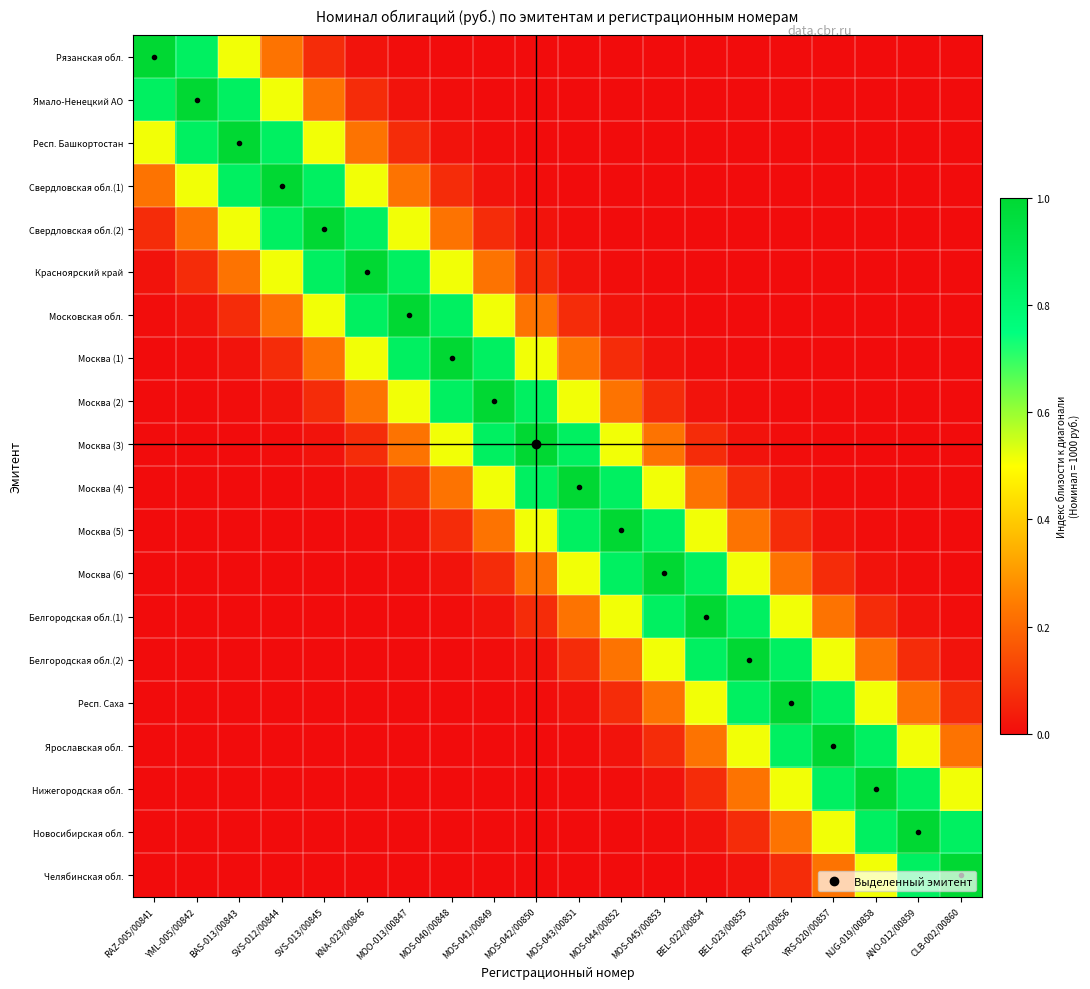

Reading right to left, list all the values displayed in this chart.

Рязанская обл.: CLB-002/00860=0.0	ANO-012/00859=0.0	NJG-019/00858=0.0	YRS-020/00857=0.0	RSY-022/00856=0.0	BEL-023/00855=0.0	BEL-022/00854=0.0	MOS-045/00853=0.0	MOS-044/00852=0.0	MOS-043/00851=0.0	MOS-042/00850=0.0	MOS-041/00849=0.0	MOS-040/00848=0.0	MOO-013/00847=0.0	KNA-023/00846=0.0	SVS-013/00845=0.1	SVS-012/00844=0.2	BAS-013/00843=0.5	YML-005/00842=0.8	RAZ-005/00841=1.0
Ямало-Ненецкий АО: CLB-002/00860=0.0	ANO-012/00859=0.0	NJG-019/00858=0.0	YRS-020/00857=0.0	RSY-022/00856=0.0	BEL-023/00855=0.0	BEL-022/00854=0.0	MOS-045/00853=0.0	MOS-044/00852=0.0	MOS-043/00851=0.0	MOS-042/00850=0.0	MOS-041/00849=0.0	MOS-040/00848=0.0	MOO-013/00847=0.0	KNA-023/00846=0.1	SVS-013/00845=0.2	SVS-012/00844=0.5	BAS-013/00843=0.8	YML-005/00842=1.0	RAZ-005/00841=0.8
Респ. Башкортостан: CLB-002/00860=0.0	ANO-012/00859=0.0	NJG-019/00858=0.0	YRS-020/00857=0.0	RSY-022/00856=0.0	BEL-023/00855=0.0	BEL-022/00854=0.0	MOS-045/00853=0.0	MOS-044/00852=0.0	MOS-043/00851=0.0	MOS-042/00850=0.0	MOS-041/00849=0.0	MOS-040/00848=0.0	MOO-013/00847=0.1	KNA-023/00846=0.2	SVS-013/00845=0.5	SVS-012/00844=0.8	BAS-013/00843=1.0	YML-005/00842=0.8	RAZ-005/00841=0.5
Свердловская обл.(1): CLB-002/00860=0.0	ANO-012/00859=0.0	NJG-019/00858=0.0	YRS-020/00857=0.0	RSY-022/00856=0.0	BEL-023/00855=0.0	BEL-022/00854=0.0	MOS-045/00853=0.0	MOS-044/00852=0.0	MOS-043/00851=0.0	MOS-042/00850=0.0	MOS-041/00849=0.0	MOS-040/00848=0.1	MOO-013/00847=0.2	KNA-023/00846=0.5	SVS-013/00845=0.8	SVS-012/00844=1.0	BAS-013/00843=0.8	YML-005/00842=0.5	RAZ-005/00841=0.2
Свердловская обл.(2): CLB-002/00860=0.0	ANO-012/00859=0.0	NJG-019/00858=0.0	YRS-020/00857=0.0	RSY-022/00856=0.0	BEL-023/00855=0.0	BEL-022/00854=0.0	MOS-045/00853=0.0	MOS-044/00852=0.0	MOS-043/00851=0.0	MOS-042/00850=0.0	MOS-041/00849=0.1	MOS-040/00848=0.2	MOO-013/00847=0.5	KNA-023/00846=0.8	SVS-013/00845=1.0	SVS-012/00844=0.8	BAS-013/00843=0.5	YML-005/00842=0.2	RAZ-005/00841=0.1
Красноярский край: CLB-002/00860=0.0	ANO-012/00859=0.0	NJG-019/00858=0.0	YRS-020/00857=0.0	RSY-022/00856=0.0	BEL-023/00855=0.0	BEL-022/00854=0.0	MOS-045/00853=0.0	MOS-044/00852=0.0	MOS-043/00851=0.0	MOS-042/00850=0.1	MOS-041/00849=0.2	MOS-040/00848=0.5	MOO-013/00847=0.8	KNA-023/00846=1.0	SVS-013/00845=0.8	SVS-012/00844=0.5	BAS-013/00843=0.2	YML-005/00842=0.1	RAZ-005/00841=0.0
Московская обл.: CLB-002/00860=0.0	ANO-012/00859=0.0	NJG-019/00858=0.0	YRS-020/00857=0.0	RSY-022/00856=0.0	BEL-023/00855=0.0	BEL-022/00854=0.0	MOS-045/00853=0.0	MOS-044/00852=0.0	MOS-043/00851=0.1	MOS-042/00850=0.2	MOS-041/00849=0.5	MOS-040/00848=0.8	MOO-013/00847=1.0	KNA-023/00846=0.8	SVS-013/00845=0.5	SVS-012/00844=0.2	BAS-013/00843=0.1	YML-005/00842=0.0	RAZ-005/00841=0.0
Москва (1): CLB-002/00860=0.0	ANO-012/00859=0.0	NJG-019/00858=0.0	YRS-020/00857=0.0	RSY-022/00856=0.0	BEL-023/00855=0.0	BEL-022/00854=0.0	MOS-045/00853=0.0	MOS-044/00852=0.1	MOS-043/00851=0.2	MOS-042/00850=0.5	MOS-041/00849=0.8	MOS-040/00848=1.0	MOO-013/00847=0.8	KNA-023/00846=0.5	SVS-013/00845=0.2	SVS-012/00844=0.1	BAS-013/00843=0.0	YML-005/00842=0.0	RAZ-005/00841=0.0
Москва (2): CLB-002/00860=0.0	ANO-012/00859=0.0	NJG-019/00858=0.0	YRS-020/00857=0.0	RSY-022/00856=0.0	BEL-023/00855=0.0	BEL-022/00854=0.0	MOS-045/00853=0.1	MOS-044/00852=0.2	MOS-043/00851=0.5	MOS-042/00850=0.8	MOS-041/00849=1.0	MOS-040/00848=0.8	MOO-013/00847=0.5	KNA-023/00846=0.2	SVS-013/00845=0.1	SVS-012/00844=0.0	BAS-013/00843=0.0	YML-005/00842=0.0	RAZ-005/00841=0.0
Москва (3): CLB-002/00860=0.0	ANO-012/00859=0.0	NJG-019/00858=0.0	YRS-020/00857=0.0	RSY-022/00856=0.0	BEL-023/00855=0.0	BEL-022/00854=0.1	MOS-045/00853=0.2	MOS-044/00852=0.5	MOS-043/00851=0.8	MOS-042/00850=1.0	MOS-041/00849=0.8	MOS-040/00848=0.5	MOO-013/00847=0.2	KNA-023/00846=0.1	SVS-013/00845=0.0	SVS-012/00844=0.0	BAS-013/00843=0.0	YML-005/00842=0.0	RAZ-005/00841=0.0
Москва (4): CLB-002/00860=0.0	ANO-012/00859=0.0	NJG-019/00858=0.0	YRS-020/00857=0.0	RSY-022/00856=0.0	BEL-023/00855=0.1	BEL-022/00854=0.2	MOS-045/00853=0.5	MOS-044/00852=0.8	MOS-043/00851=1.0	MOS-042/00850=0.8	MOS-041/00849=0.5	MOS-040/00848=0.2	MOO-013/00847=0.1	KNA-023/00846=0.0	SVS-013/00845=0.0	SVS-012/00844=0.0	BAS-013/00843=0.0	YML-005/00842=0.0	RAZ-005/00841=0.0
Москва (5): CLB-002/00860=0.0	ANO-012/00859=0.0	NJG-019/00858=0.0	YRS-020/00857=0.0	RSY-022/00856=0.1	BEL-023/00855=0.2	BEL-022/00854=0.5	MOS-045/00853=0.8	MOS-044/00852=1.0	MOS-043/00851=0.8	MOS-042/00850=0.5	MOS-041/00849=0.2	MOS-040/00848=0.1	MOO-013/00847=0.0	KNA-023/00846=0.0	SVS-013/00845=0.0	SVS-012/00844=0.0	BAS-013/00843=0.0	YML-005/00842=0.0	RAZ-005/00841=0.0
Москва (6): CLB-002/00860=0.0	ANO-012/00859=0.0	NJG-019/00858=0.0	YRS-020/00857=0.1	RSY-022/00856=0.2	BEL-023/00855=0.5	BEL-022/00854=0.8	MOS-045/00853=1.0	MOS-044/00852=0.8	MOS-043/00851=0.5	MOS-042/00850=0.2	MOS-041/00849=0.1	MOS-040/00848=0.0	MOO-013/00847=0.0	KNA-023/00846=0.0	SVS-013/00845=0.0	SVS-012/00844=0.0	BAS-013/00843=0.0	YML-005/00842=0.0	RAZ-005/00841=0.0
Белгородская обл.(1): CLB-002/00860=0.0	ANO-012/00859=0.0	NJG-019/00858=0.1	YRS-020/00857=0.2	RSY-022/00856=0.5	BEL-023/00855=0.8	BEL-022/00854=1.0	MOS-045/00853=0.8	MOS-044/00852=0.5	MOS-043/00851=0.2	MOS-042/00850=0.1	MOS-041/00849=0.0	MOS-040/00848=0.0	MOO-013/00847=0.0	KNA-023/00846=0.0	SVS-013/00845=0.0	SVS-012/00844=0.0	BAS-013/00843=0.0	YML-005/00842=0.0	RAZ-005/00841=0.0
Белгородская обл.(2): CLB-002/00860=0.0	ANO-012/00859=0.1	NJG-019/00858=0.2	YRS-020/00857=0.5	RSY-022/00856=0.8	BEL-023/00855=1.0	BEL-022/00854=0.8	MOS-045/00853=0.5	MOS-044/00852=0.2	MOS-043/00851=0.1	MOS-042/00850=0.0	MOS-041/00849=0.0	MOS-040/00848=0.0	MOO-013/00847=0.0	KNA-023/00846=0.0	SVS-013/00845=0.0	SVS-012/00844=0.0	BAS-013/00843=0.0	YML-005/00842=0.0	RAZ-005/00841=0.0
Респ. Саха: CLB-002/00860=0.1	ANO-012/00859=0.2	NJG-019/00858=0.5	YRS-020/00857=0.8	RSY-022/00856=1.0	BEL-023/00855=0.8	BEL-022/00854=0.5	MOS-045/00853=0.2	MOS-044/00852=0.1	MOS-043/00851=0.0	MOS-042/00850=0.0	MOS-041/00849=0.0	MOS-040/00848=0.0	MOO-013/00847=0.0	KNA-023/00846=0.0	SVS-013/00845=0.0	SVS-012/00844=0.0	BAS-013/00843=0.0	YML-005/00842=0.0	RAZ-005/00841=0.0
Ярославская обл.: CLB-002/00860=0.2	ANO-012/00859=0.5	NJG-019/00858=0.8	YRS-020/00857=1.0	RSY-022/00856=0.8	BEL-023/00855=0.5	BEL-022/00854=0.2	MOS-045/00853=0.1	MOS-044/00852=0.0	MOS-043/00851=0.0	MOS-042/00850=0.0	MOS-041/00849=0.0	MOS-040/00848=0.0	MOO-013/00847=0.0	KNA-023/00846=0.0	SVS-013/00845=0.0	SVS-012/00844=0.0	BAS-013/00843=0.0	YML-005/00842=0.0	RAZ-005/00841=0.0
Нижегородская обл.: CLB-002/00860=0.5	ANO-012/00859=0.8	NJG-019/00858=1.0	YRS-020/00857=0.8	RSY-022/00856=0.5	BEL-023/00855=0.2	BEL-022/00854=0.1	MOS-045/00853=0.0	MOS-044/00852=0.0	MOS-043/00851=0.0	MOS-042/00850=0.0	MOS-041/00849=0.0	MOS-040/00848=0.0	MOO-013/00847=0.0	KNA-023/00846=0.0	SVS-013/00845=0.0	SVS-012/00844=0.0	BAS-013/00843=0.0	YML-005/00842=0.0	RAZ-005/00841=0.0
Новосибирская обл.: CLB-002/00860=0.8	ANO-012/00859=1.0	NJG-019/00858=0.8	YRS-020/00857=0.5	RSY-022/00856=0.2	BEL-023/00855=0.1	BEL-022/00854=0.0	MOS-045/00853=0.0	MOS-044/00852=0.0	MOS-043/00851=0.0	MOS-042/00850=0.0	MOS-041/00849=0.0	MOS-040/00848=0.0	MOO-013/00847=0.0	KNA-023/00846=0.0	SVS-013/00845=0.0	SVS-012/00844=0.0	BAS-013/00843=0.0	YML-005/00842=0.0	RAZ-005/00841=0.0
Челябинская обл.: CLB-002/00860=1.0	ANO-012/00859=0.8	NJG-019/00858=0.5	YRS-020/00857=0.2	RSY-022/00856=0.1	BEL-023/00855=0.0	BEL-022/00854=0.0	MOS-045/00853=0.0	MOS-044/00852=0.0	MOS-043/00851=0.0	MOS-042/00850=0.0	MOS-041/00849=0.0	MOS-040/00848=0.0	MOO-013/00847=0.0	KNA-023/00846=0.0	SVS-013/00845=0.0	SVS-012/00844=0.0	BAS-013/00843=0.0	YML-005/00842=0.0	RAZ-005/00841=0.0